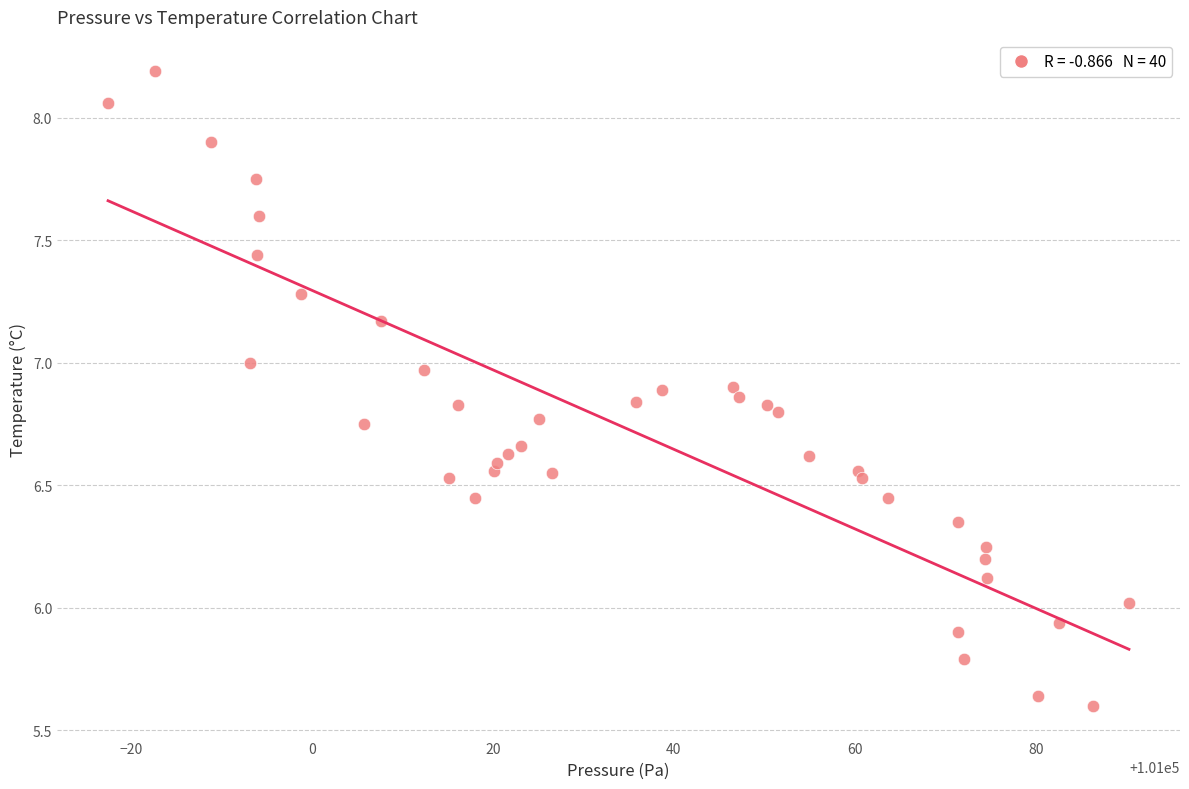

What is the range of Y values (max minus min)?

2.6